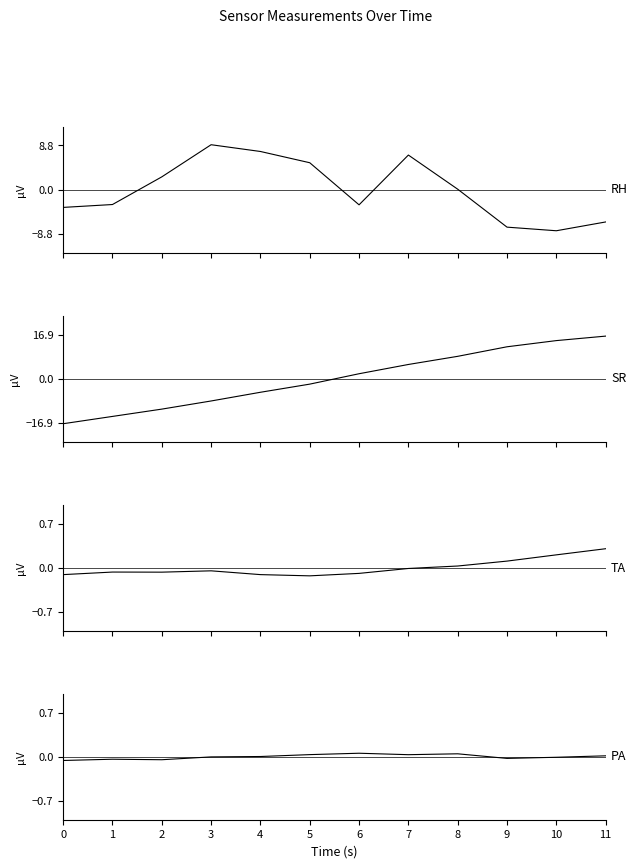

What is the total value across all series at 2?

-9.2